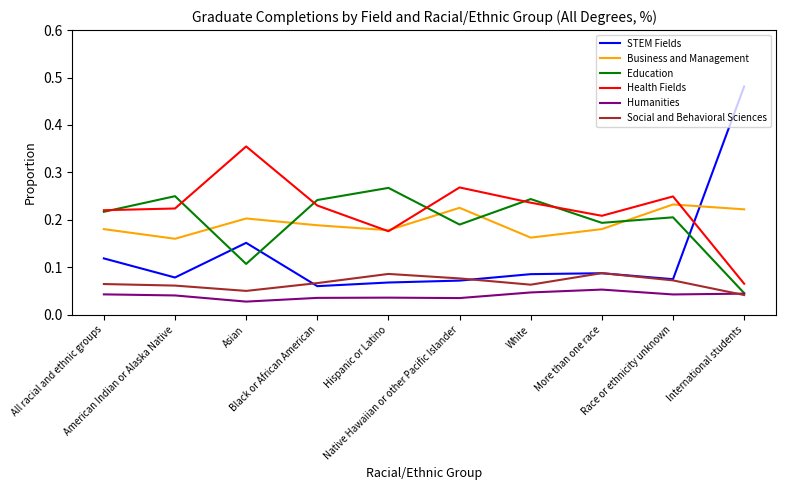

Is this an area chart (filled region under the line)?

No